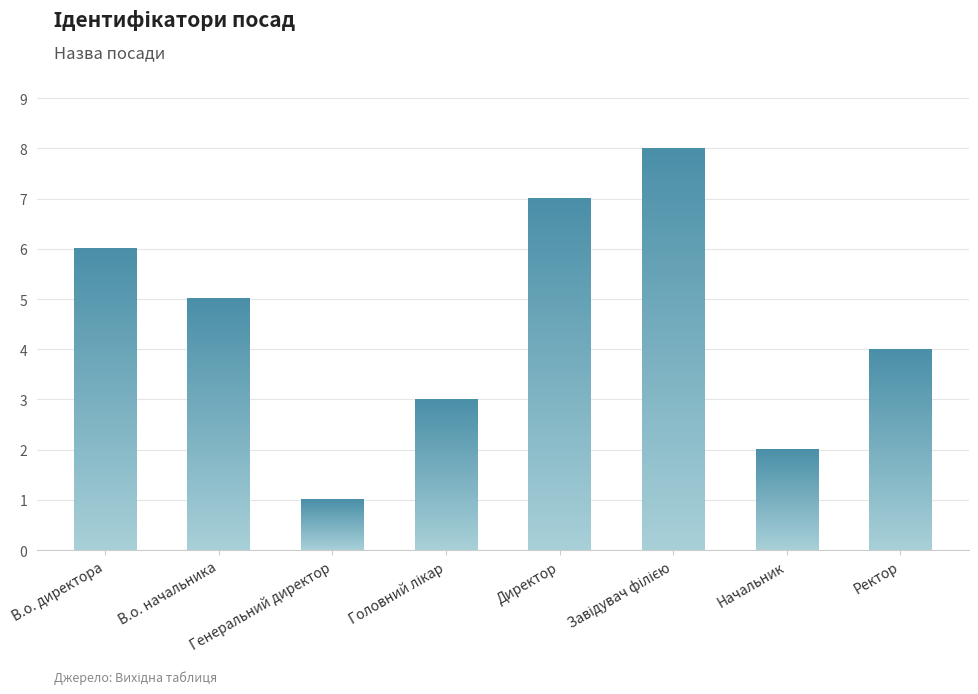

What is the greatest value displayed?

8